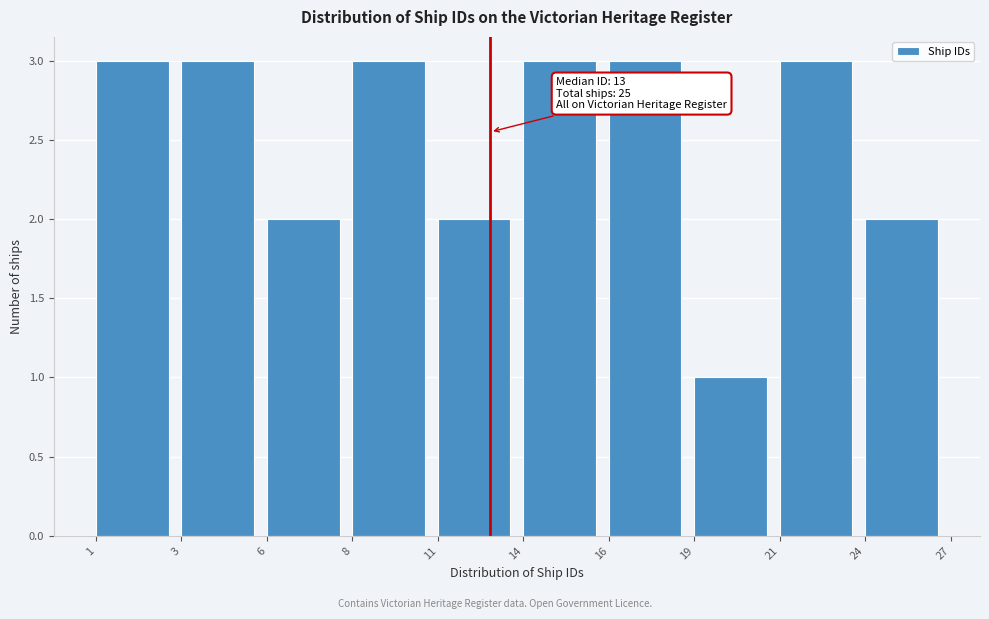

Reading left to right, what are all the values shown in this chart?

3	3	2	3	2	3	3	1	3	2